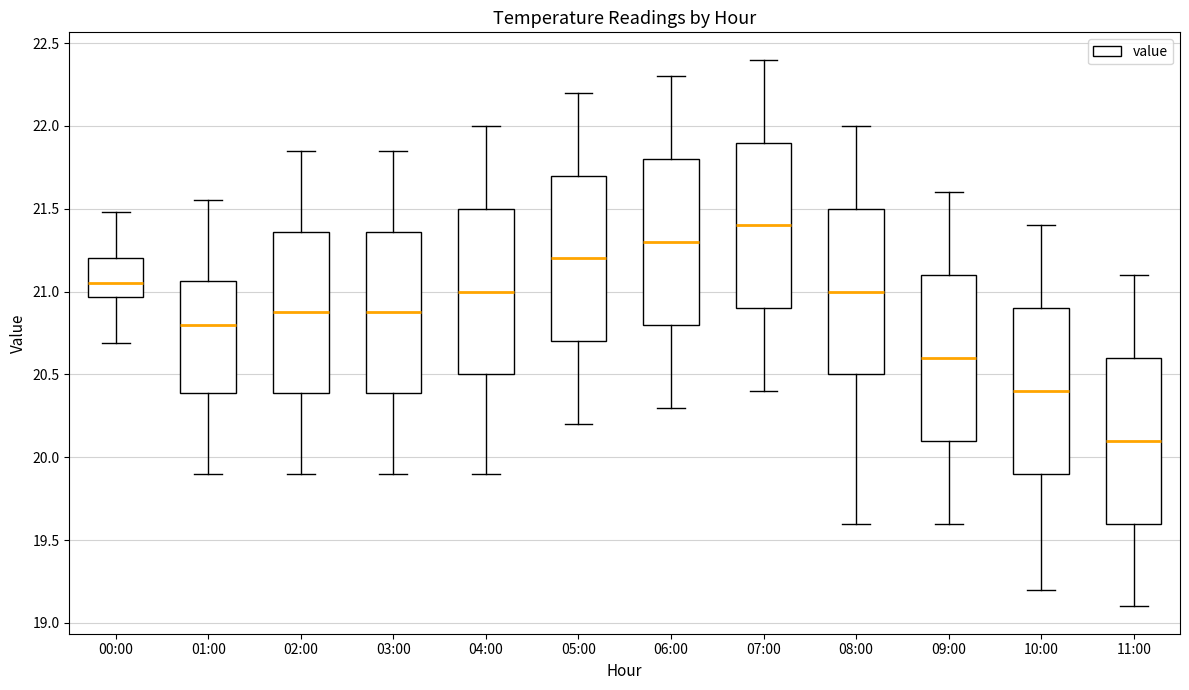

Which box has the highest median line?

07:00